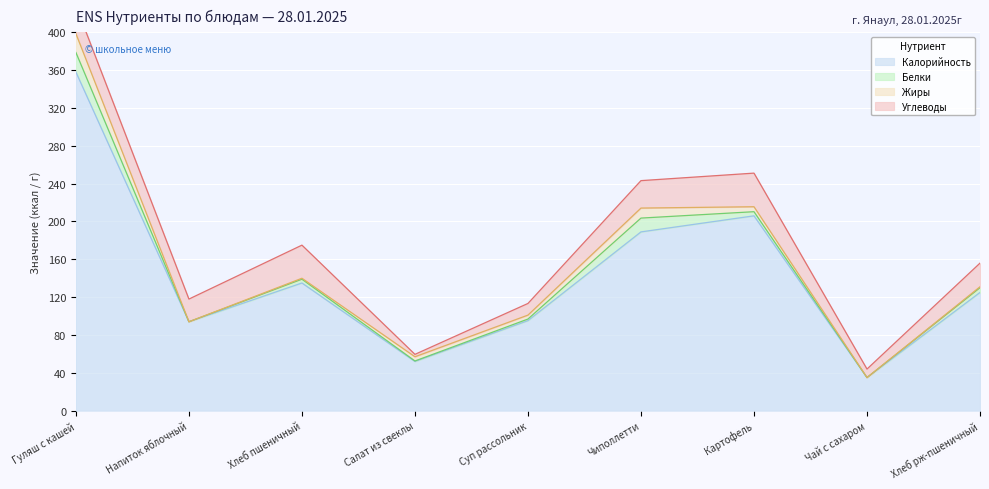

The value of Белки at Чиполлетти is 23.8. True or false?

False